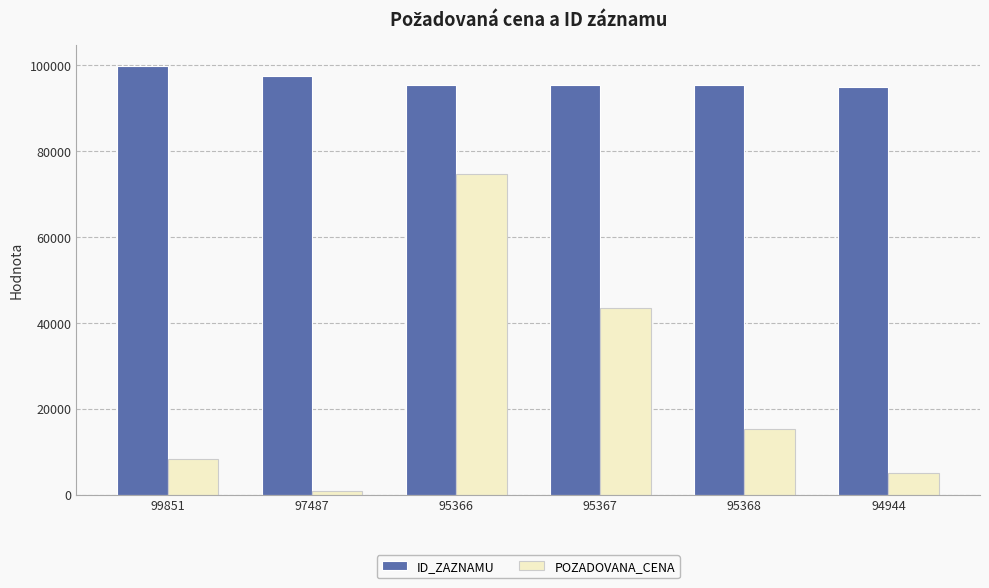

The ID_ZAZNAMU series shows 30466 at 97487. True or false?

False